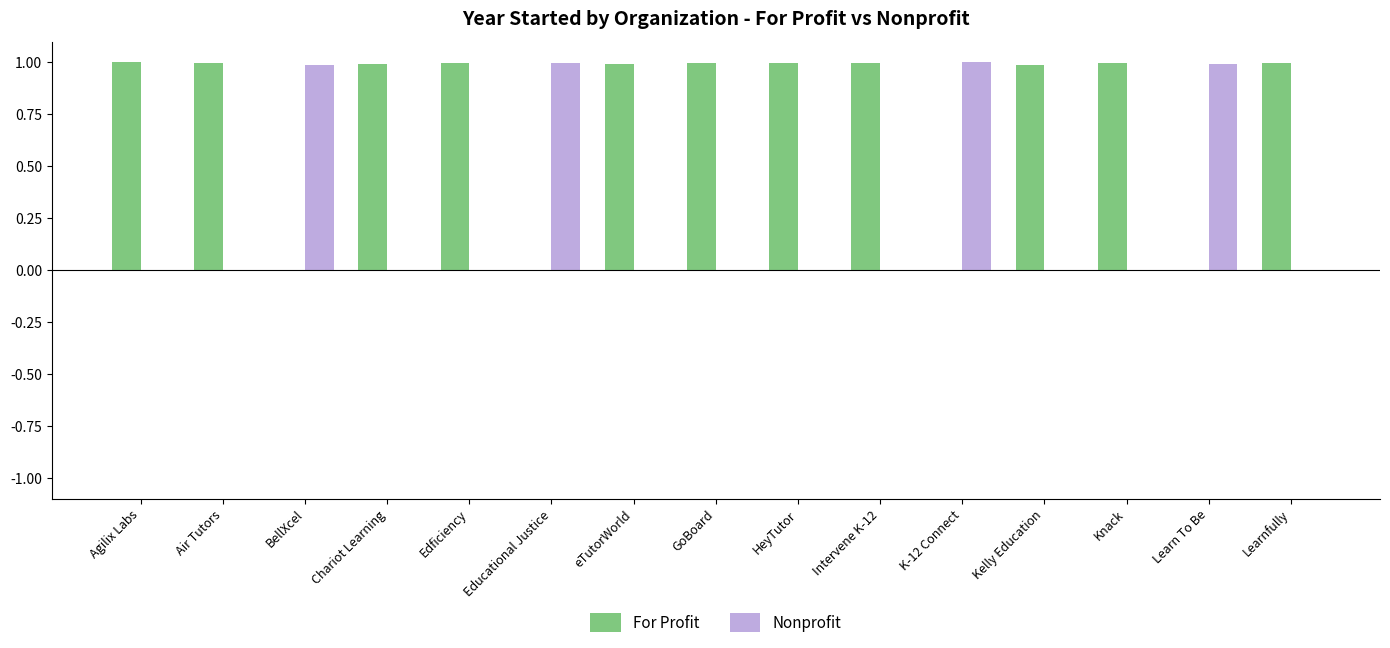

The value of For Profit at Knack is 1.6. True or false?

False